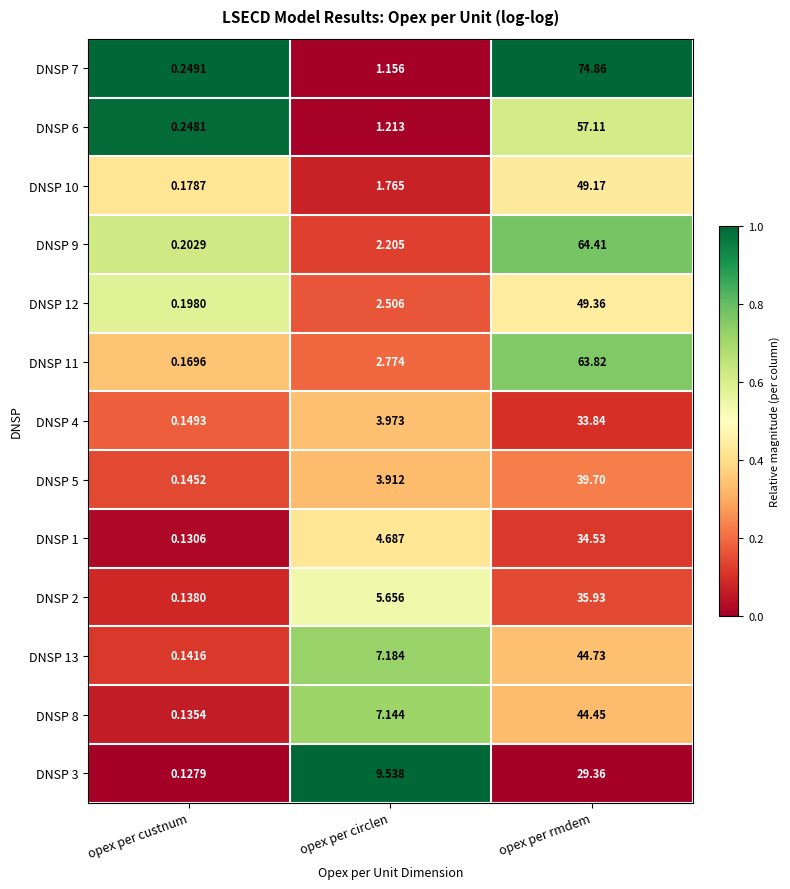

At which label is DNSP 9 closest to 32?

opex per circlen